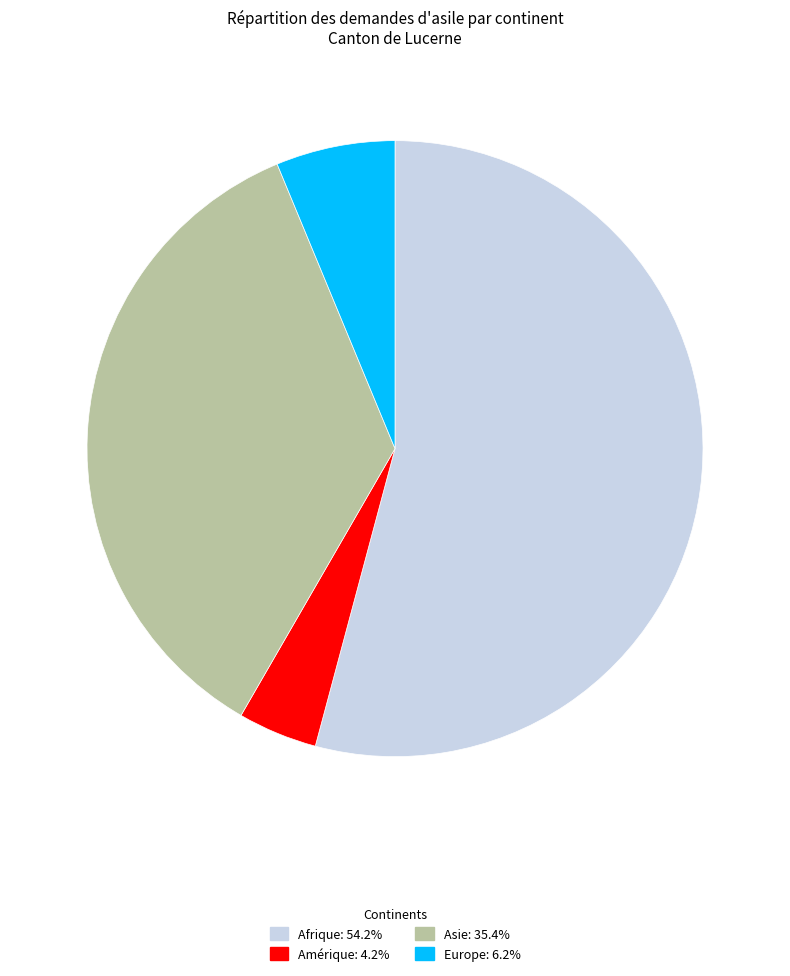

Is there a majority slice in this chart?

Yes